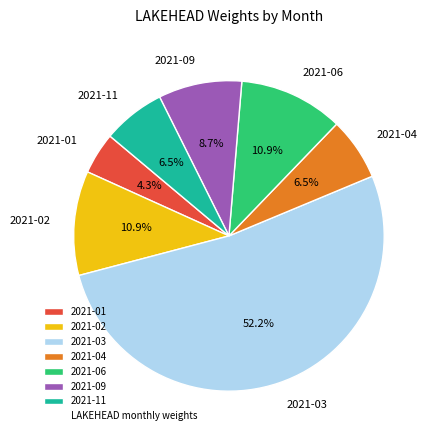

How much of the chart is everything except 2021-09?

91.3%